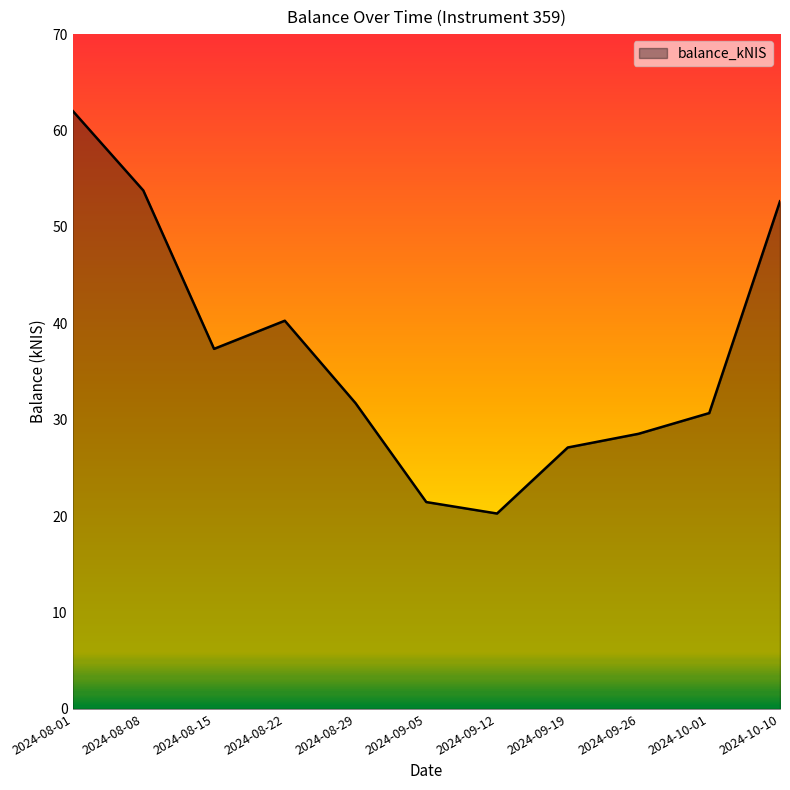

Is it true that the value at 2024-08-01 is 62.0?

True